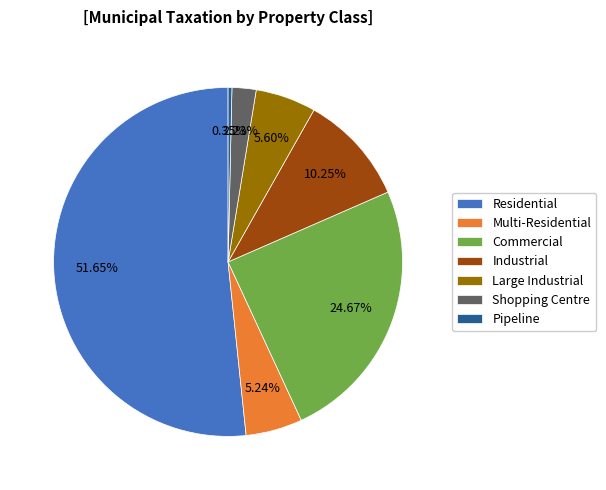

Which has a higher value, Large Industrial or Pipeline?

Large Industrial